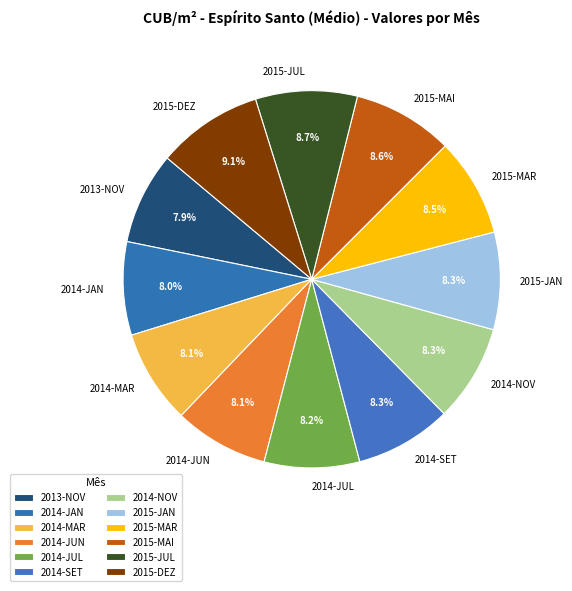

Count the number of slices in the pie.

12